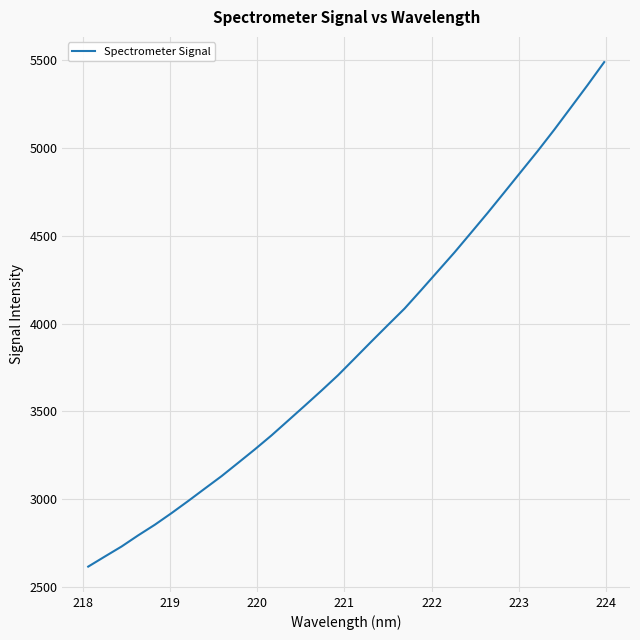

What is the difference between the maximum and minimum values?

2871.2